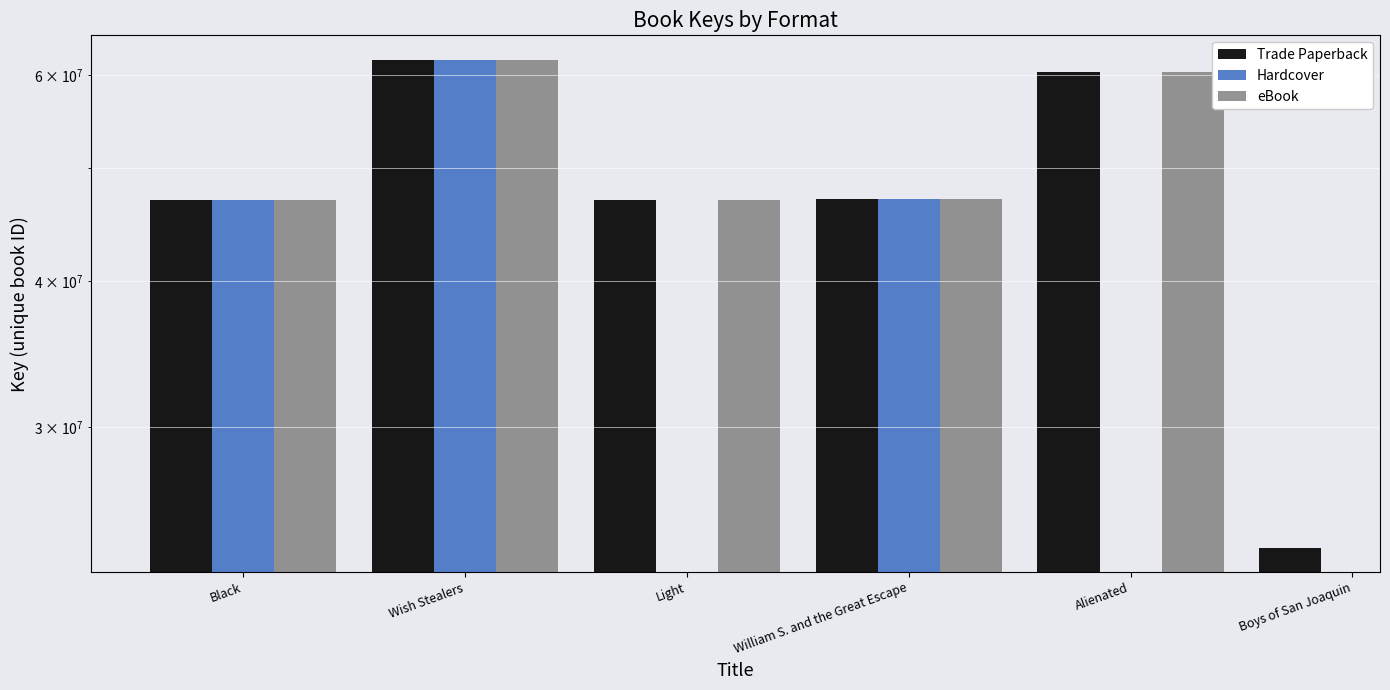

At how many categories does at least one series exceed 43893002?

5